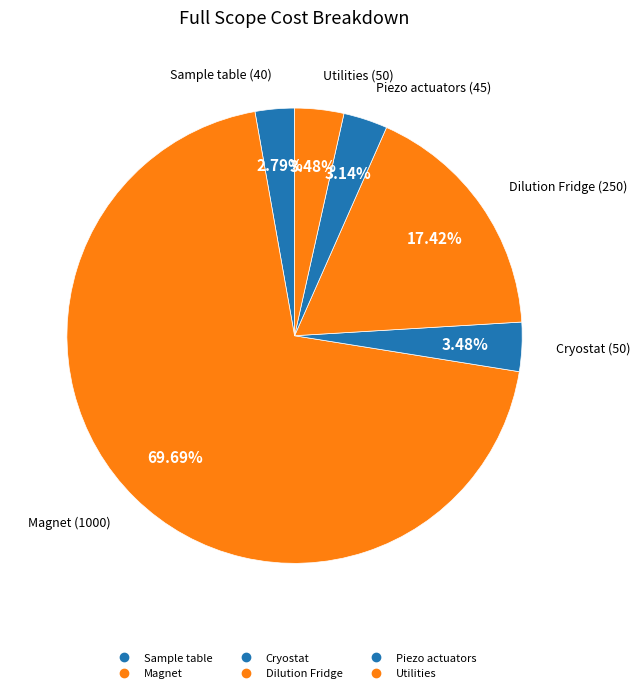

How many slices are in this pie chart?

6